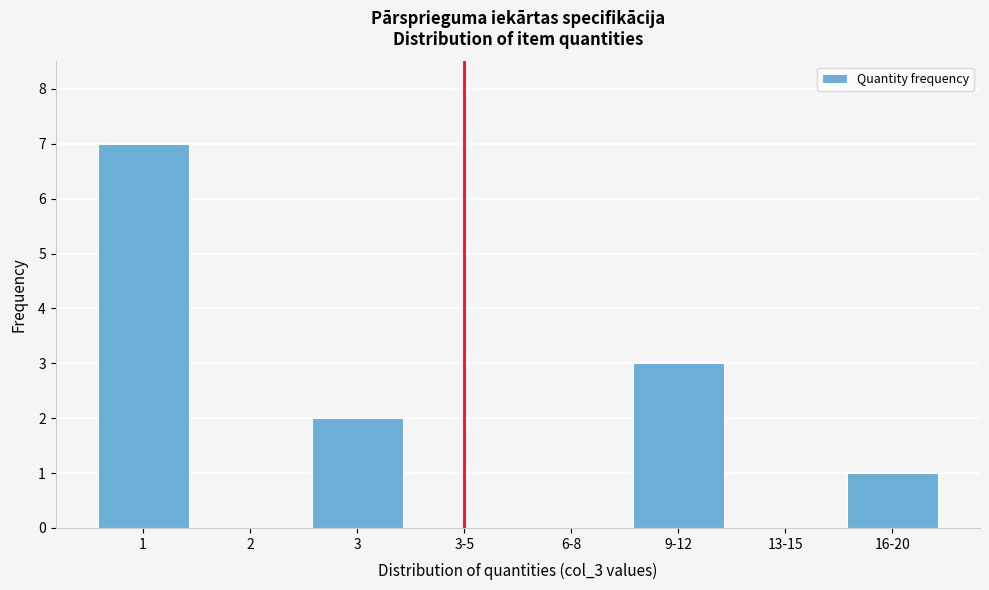

Reading left to right, list all the values displayed in this chart.

1=7	2=0	3=2	3-5=0	6-8=0	9-12=3	13-15=0	16-20=1